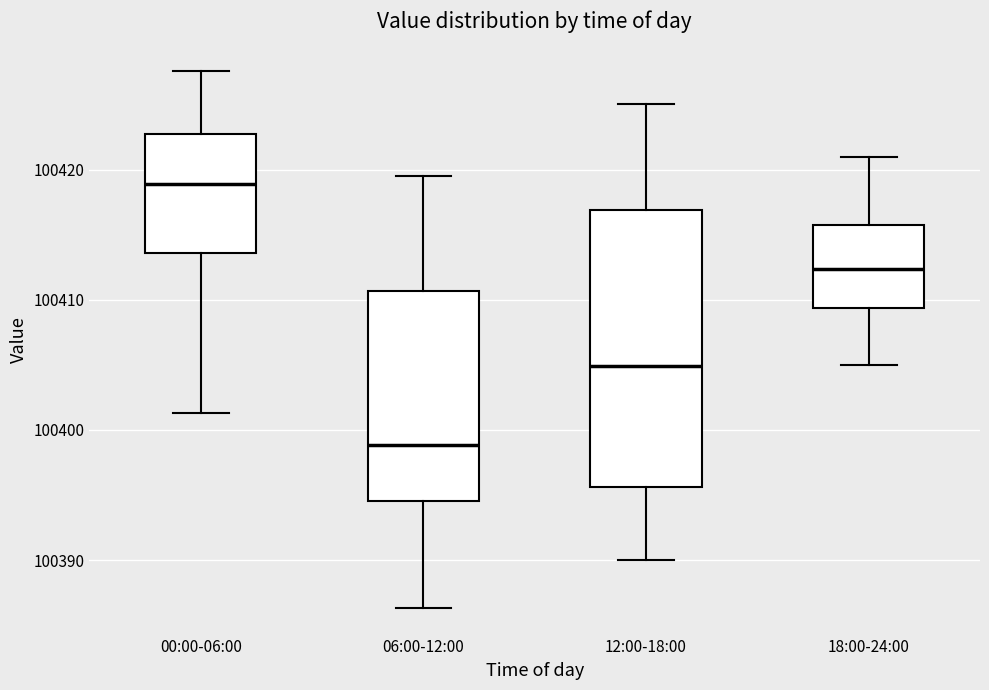

Reading left to right, transcribe this box plot: for each box, give where its median line is, the range the box spans, and where its two whiskers end, as read against the y-axis. The values are not printed on the chart, so give them approximately, as read against the axis.

00:00-06:00: median 100419, box 100414 to 100423, whiskers 100401 to 100428
06:00-12:00: median 100399, box 100395 to 100411, whiskers 100386 to 100420
12:00-18:00: median 100405, box 100396 to 100417, whiskers 100390 to 100425
18:00-24:00: median 100412, box 100409 to 100416, whiskers 100405 to 100421